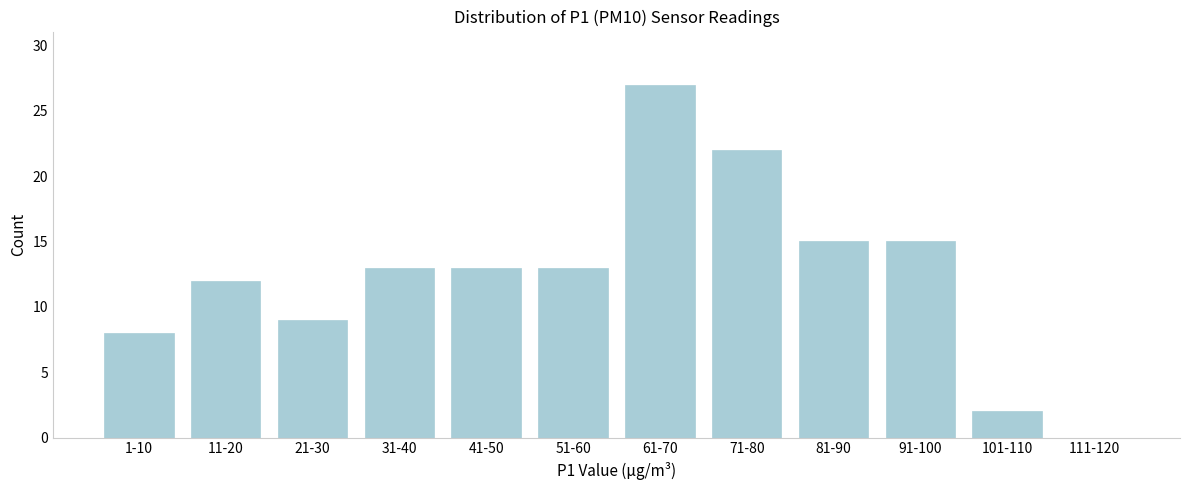

Reading left to right, extract all data points from this chart.

1-10=8	11-20=12	21-30=9	31-40=13	41-50=13	51-60=13	61-70=27	71-80=22	81-90=15	91-100=15	101-110=2	111-120=0